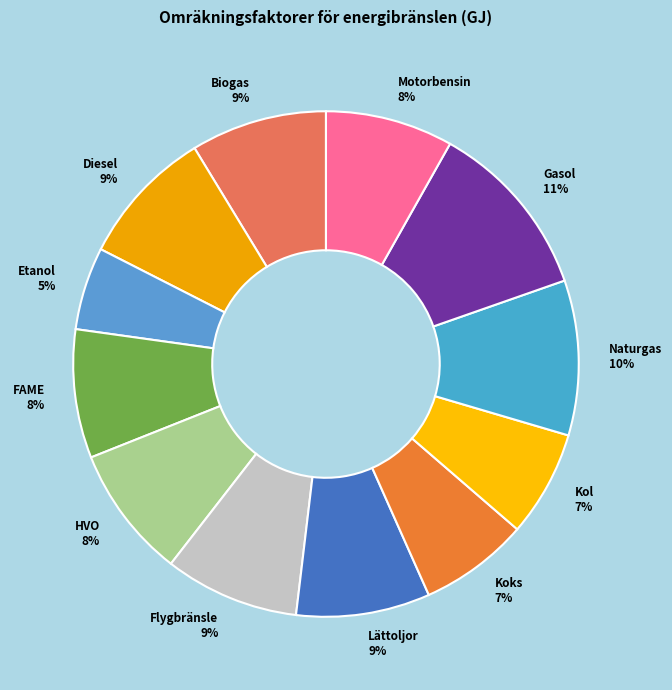

To the nearest percent, what is the difference between the Naturgas and FAME slice percentages?

2%